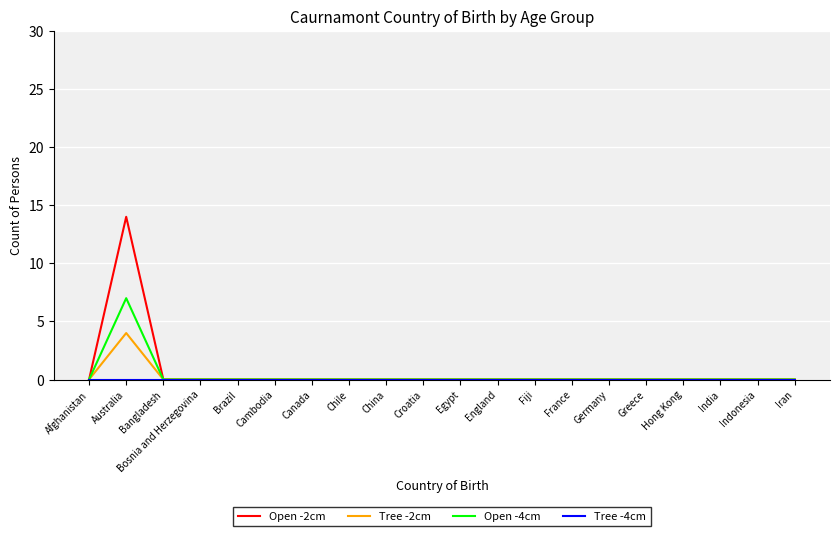

At which category is the sum across all series the highest?

Australia